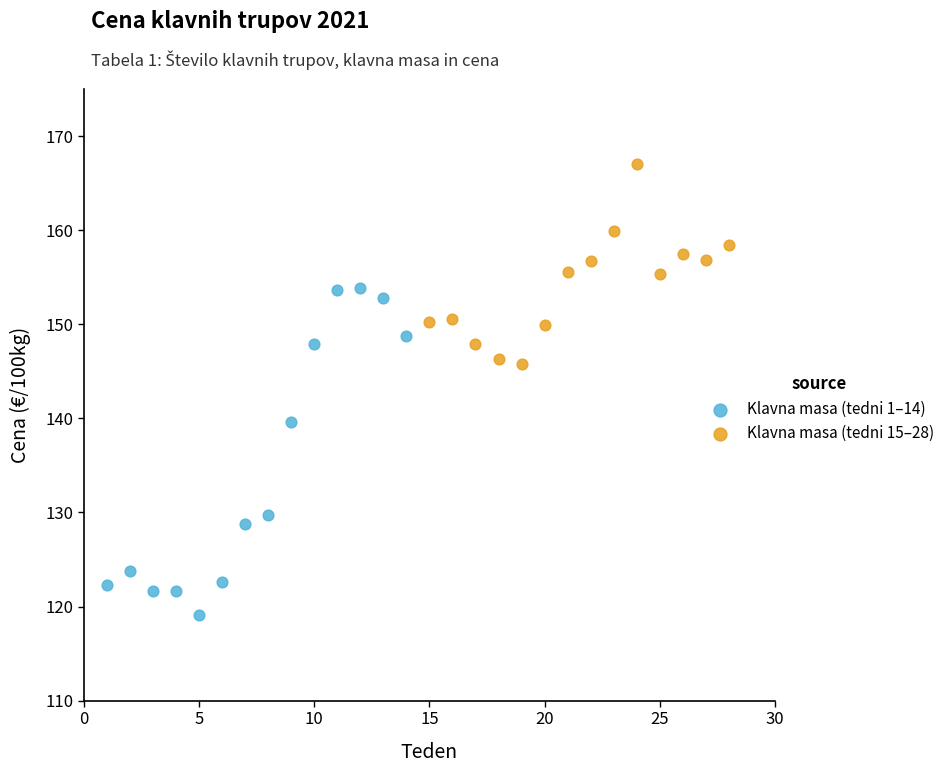

Which series reaches the maximum Y coordinate?

Klavna masa (tedni 15–28)